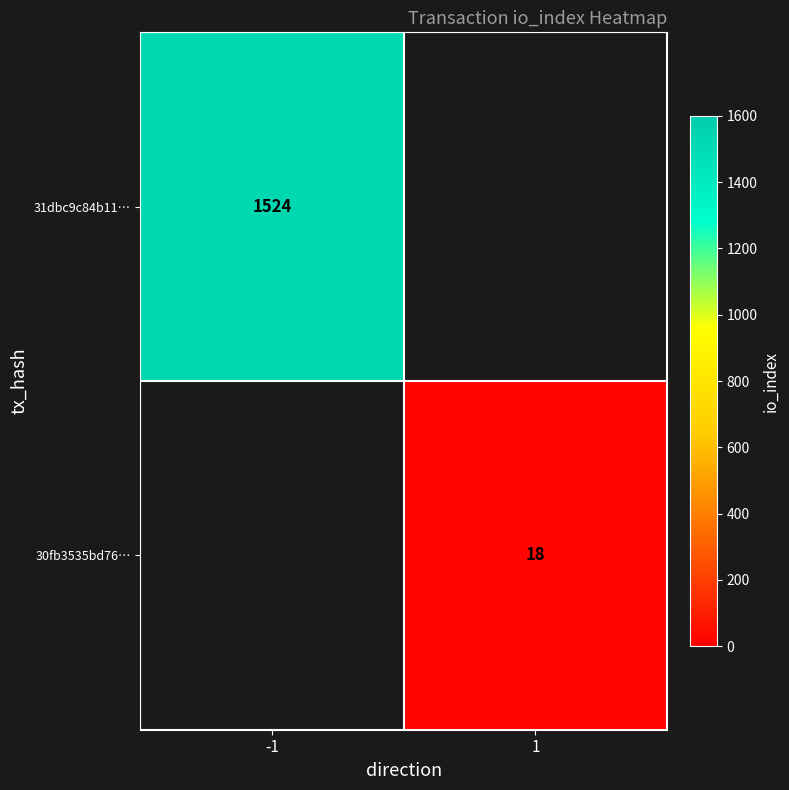

At which category does the chart reach its peak across all series?

-1